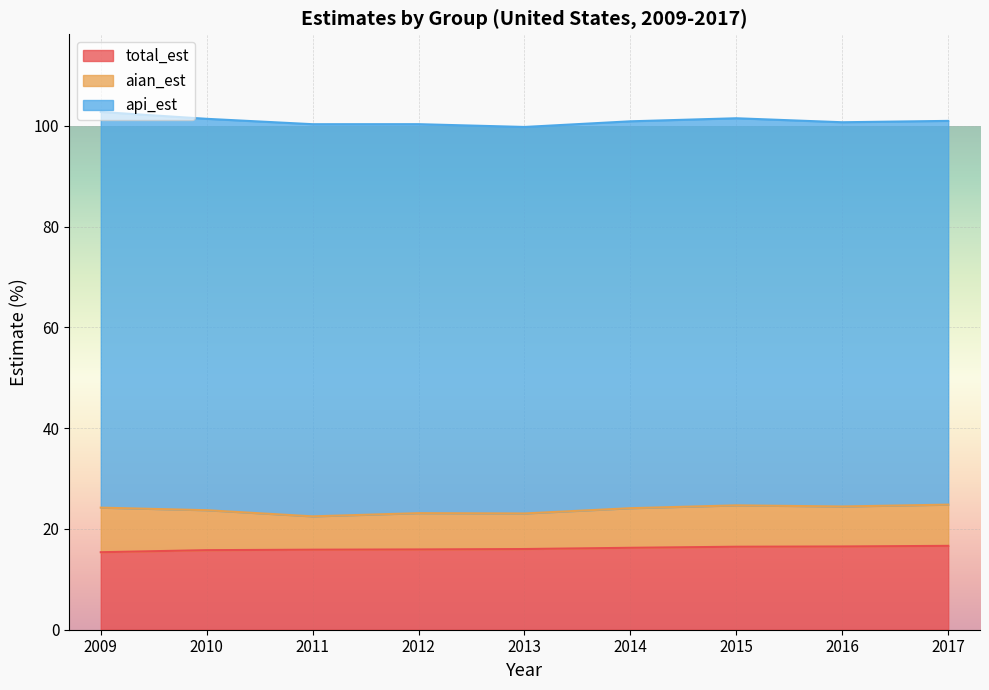

What is the difference between the maximum and minimum values in the aian_est series?

2.2